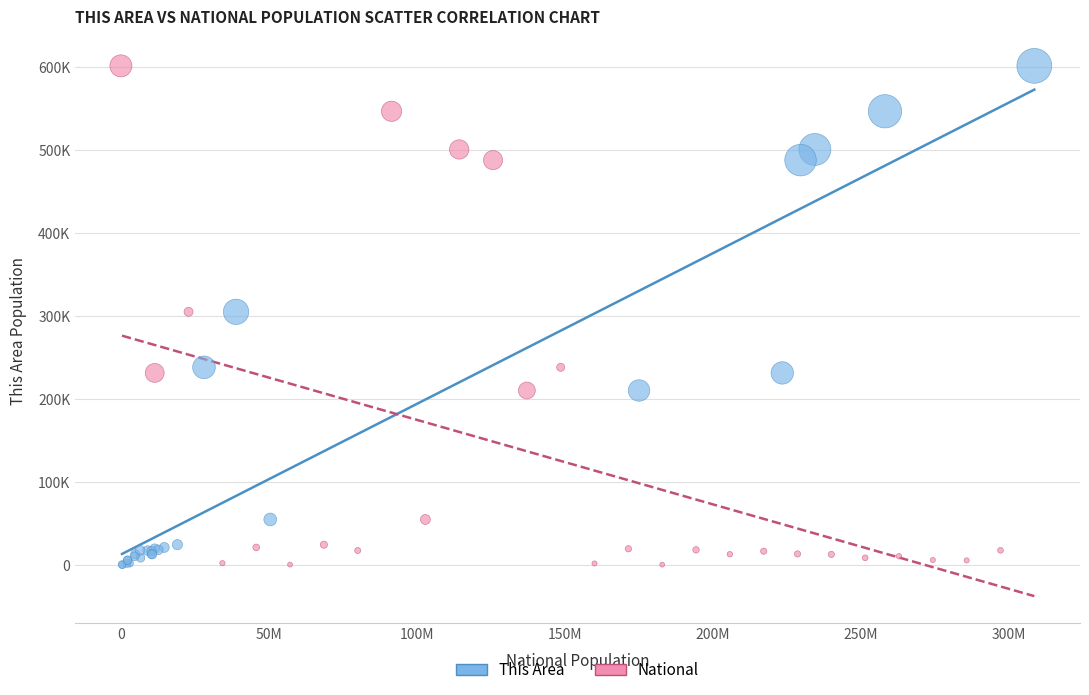

What are all the series names shown in the legend?

This Area, National